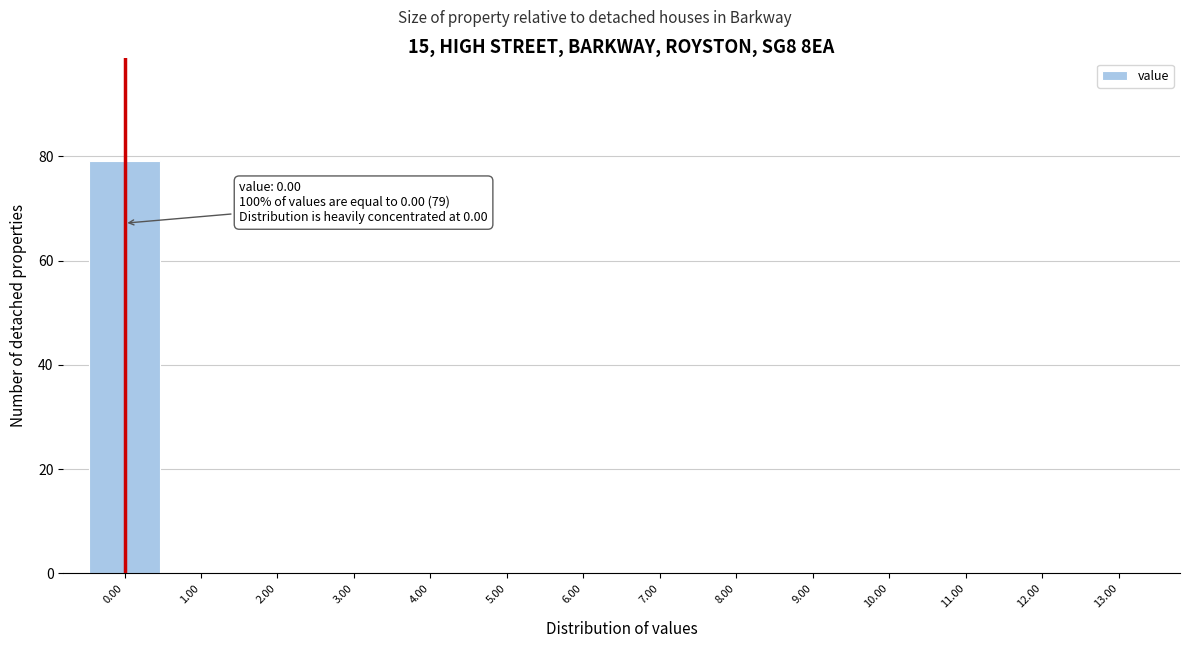

Reading right to left, what are all the values shown in this chart?

13.00=0	12.00=0	11.00=0	10.00=0	9.00=0	8.00=0	7.00=0	6.00=0	5.00=0	4.00=0	3.00=0	2.00=0	1.00=0	0.00=79